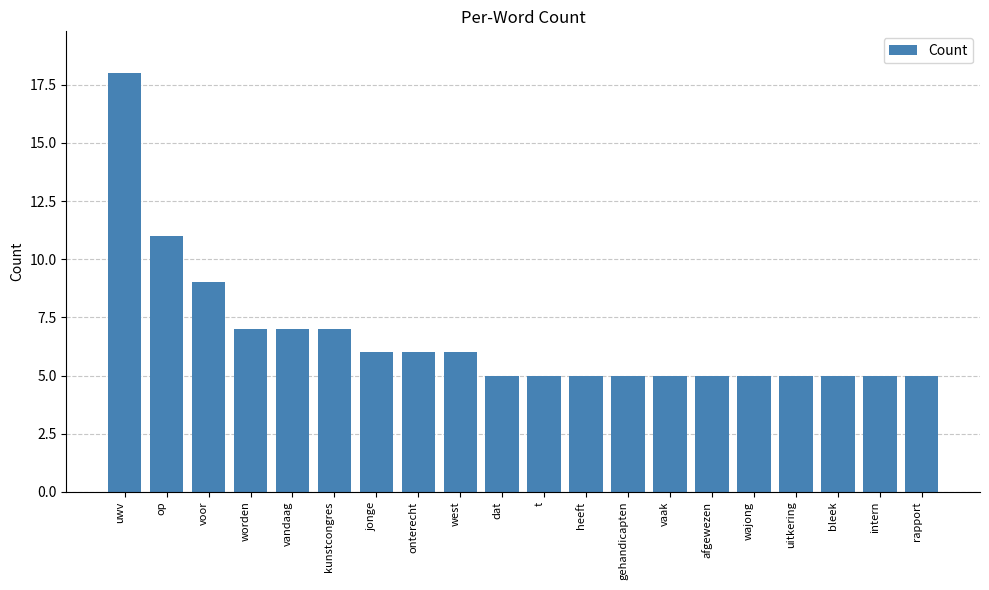

Reading left to right, what are all the values shown in this chart?

uwv=18	op=11	voor=9	worden=7	vandaag=7	kunstcongres=7	jonge=6	onterecht=6	west=6	dat=5	t=5	heeft=5	gehandicapten=5	vaak=5	afgewezen=5	wajong=5	uitkering=5	bleek=5	intern=5	rapport=5